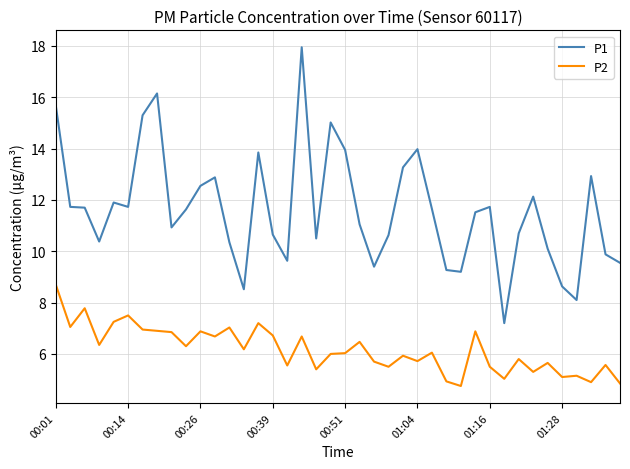

Which series has the largest total across all categories?

P1